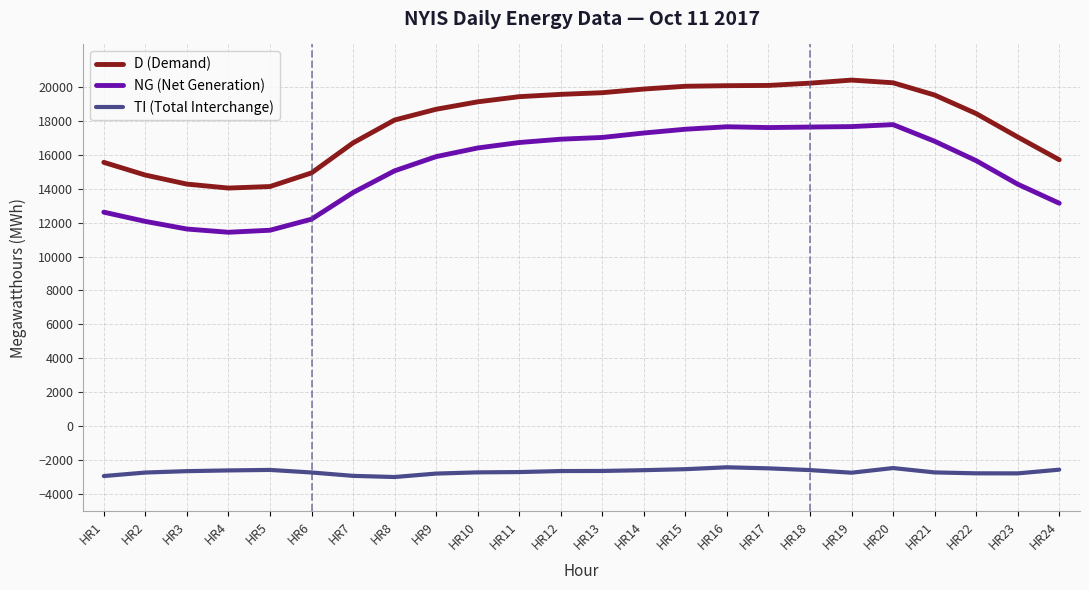

True or false: D (Demand) and NG (Net Generation) intersect in this chart.

False